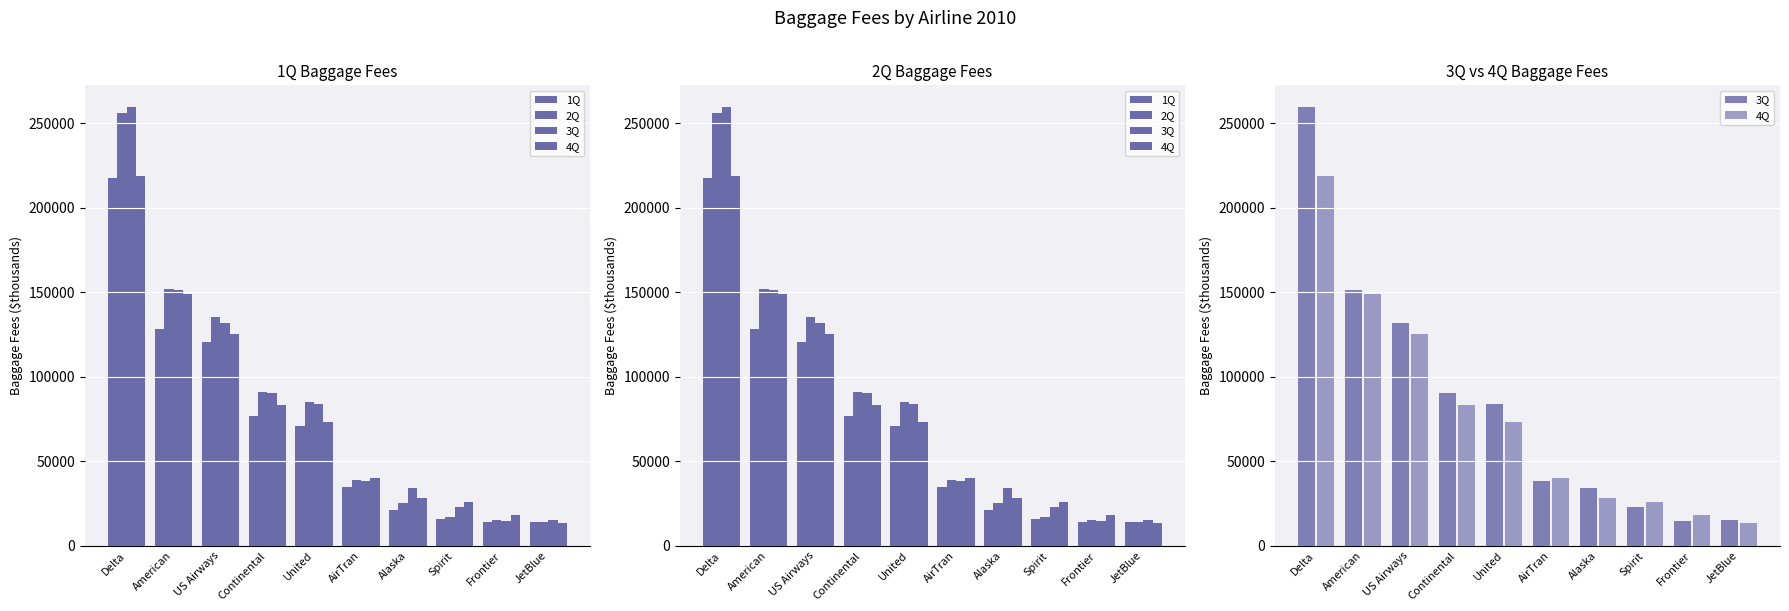

Is the value of 1Q at United greater than the value of 4Q at AirTran?

Yes